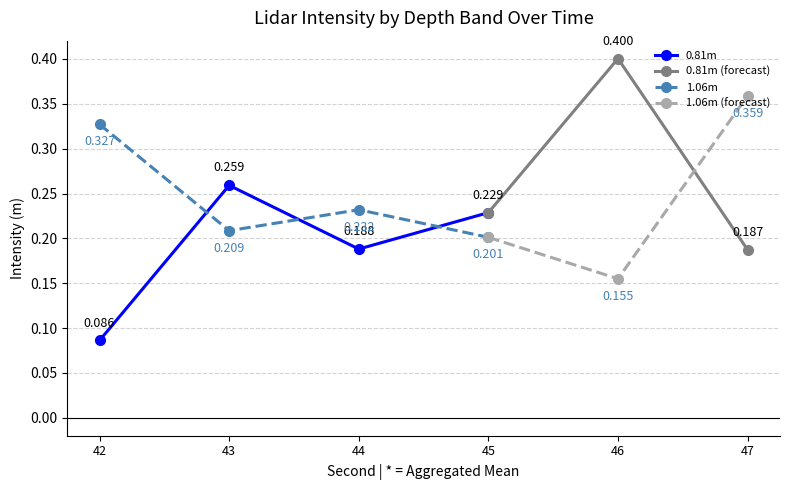

Is the value of 0.81m at 42 greater than the value of 1.06m at 43?

No